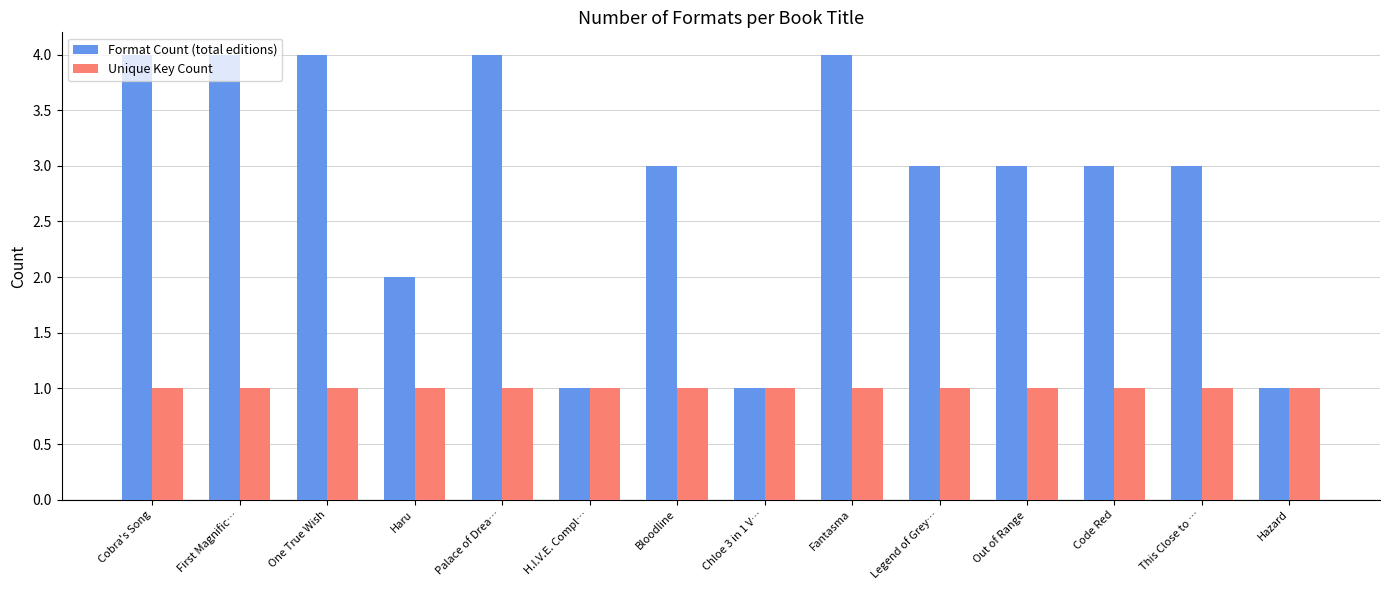

What is the label of the 8th bar from the right?

Bloodline